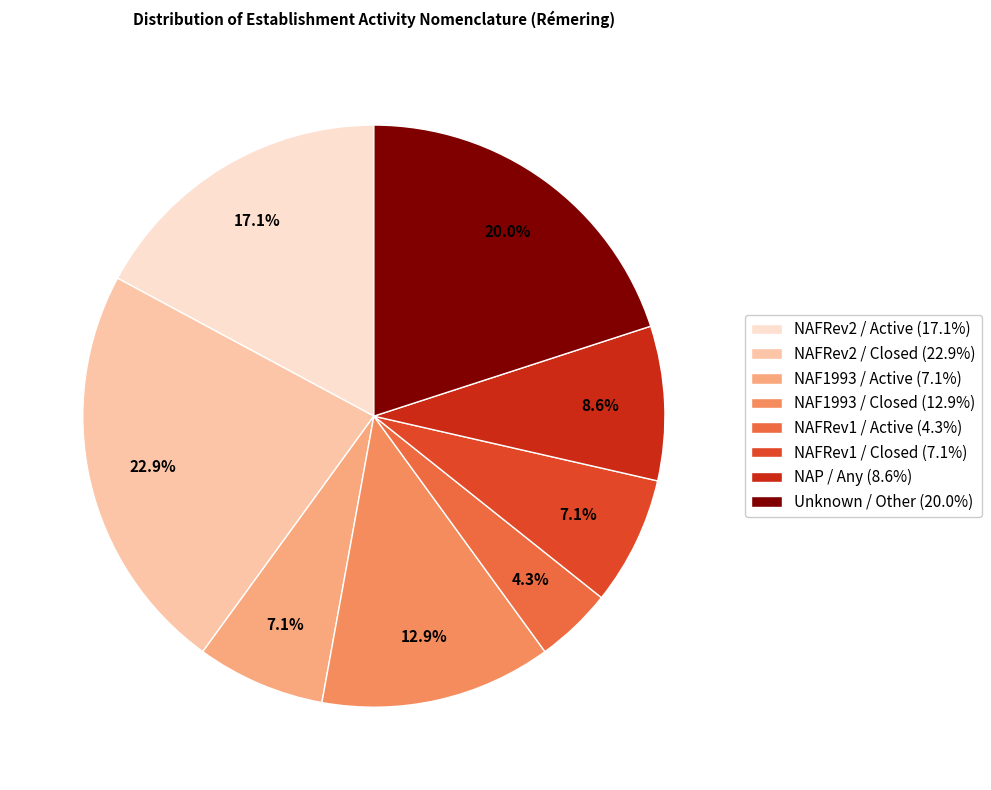

Is there a majority slice in this chart?

No